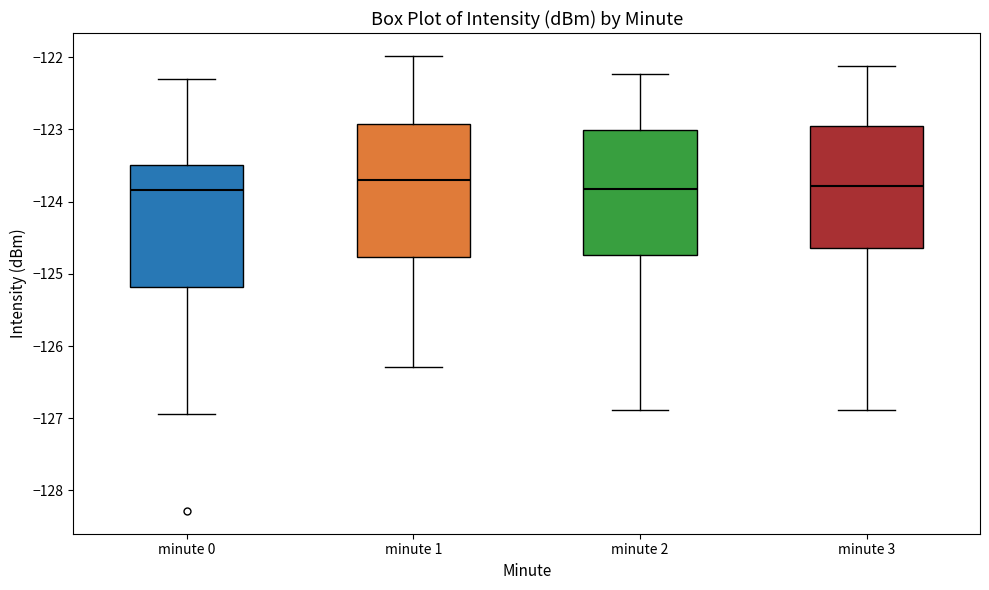

Reading left to right, read every box against the y-axis: the position of its median line, the range the box covers, and the ends of its whiskers. The values are not printed on the chart, so give them approximately, as read against the axis.

minute 0: median -123.8, box -125.2 to -123.5, whiskers -126.9 to -122.3
minute 1: median -123.7, box -124.8 to -122.9, whiskers -126.3 to -122.0
minute 2: median -123.8, box -124.7 to -123.0, whiskers -126.9 to -122.2
minute 3: median -123.8, box -124.6 to -122.9, whiskers -126.9 to -122.1